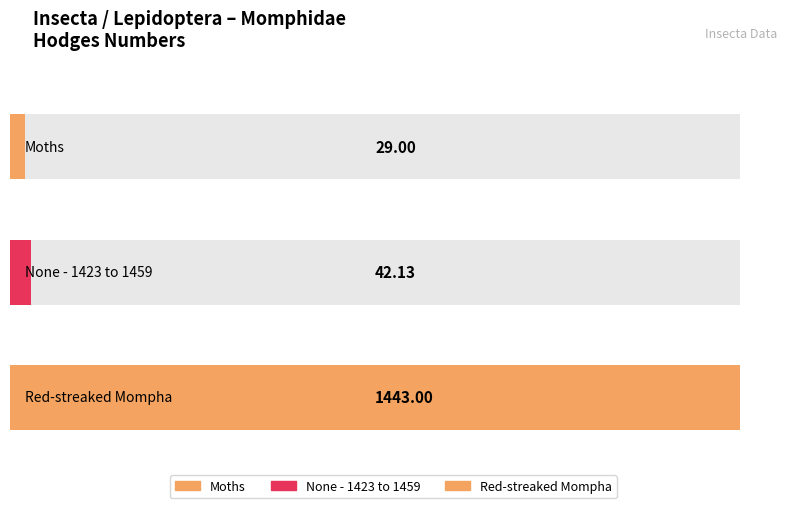

What is the maximum value shown in the chart?

1443.0